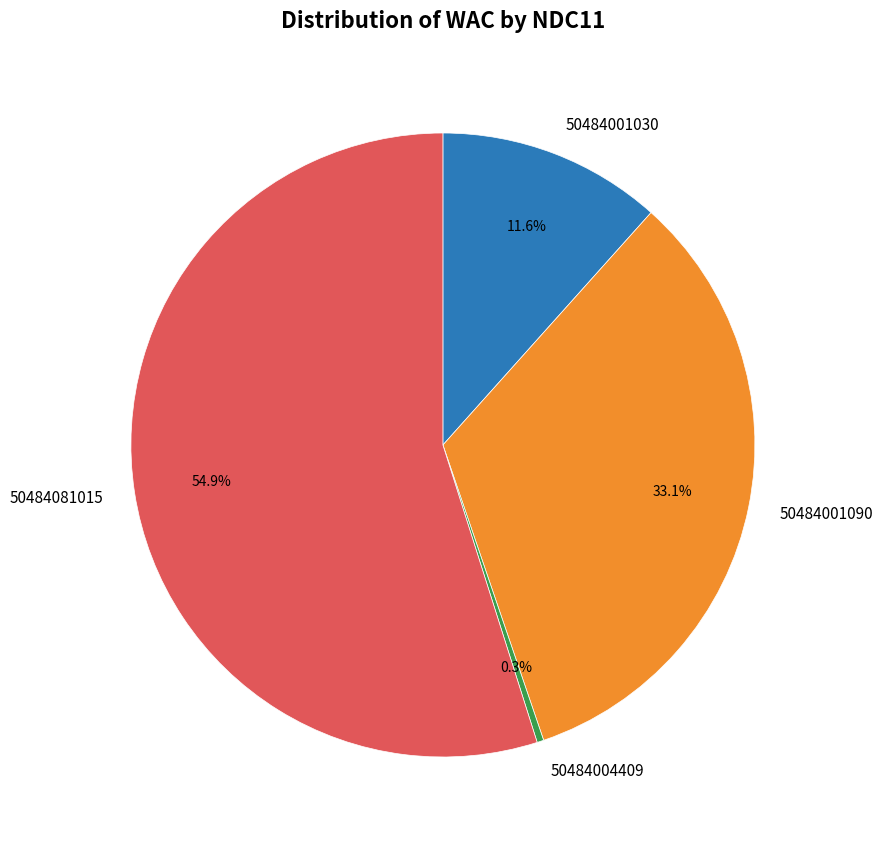

To the nearest percent, what is the difference between the largest and smallest slice percentages?

55%